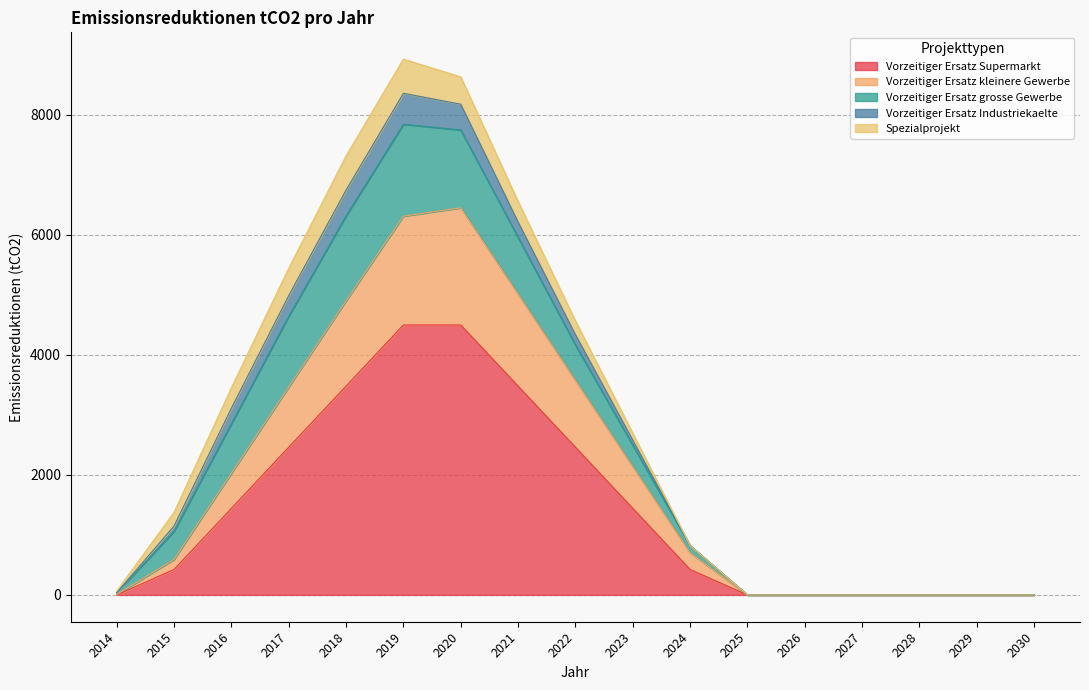

How many data points in Spezialprojekt are above 113?

9